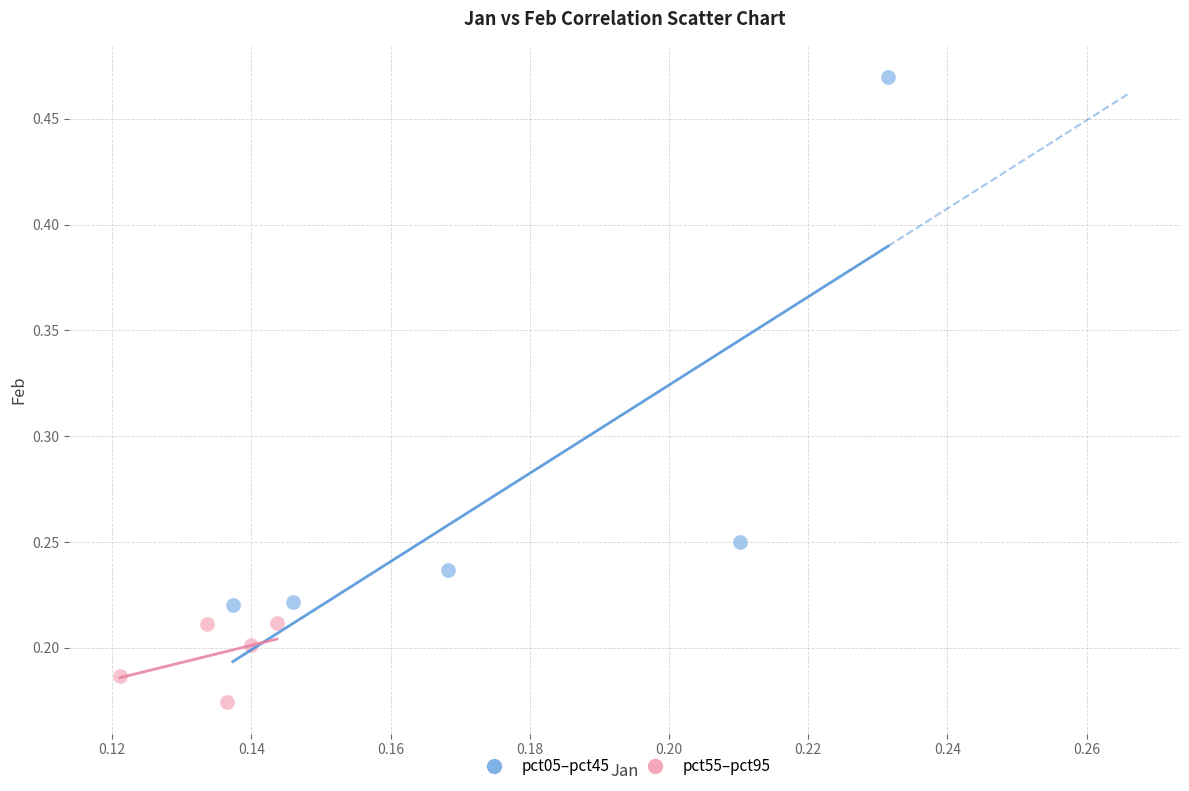

Which series has the largest Y range (max minus min)?

pct05–pct45